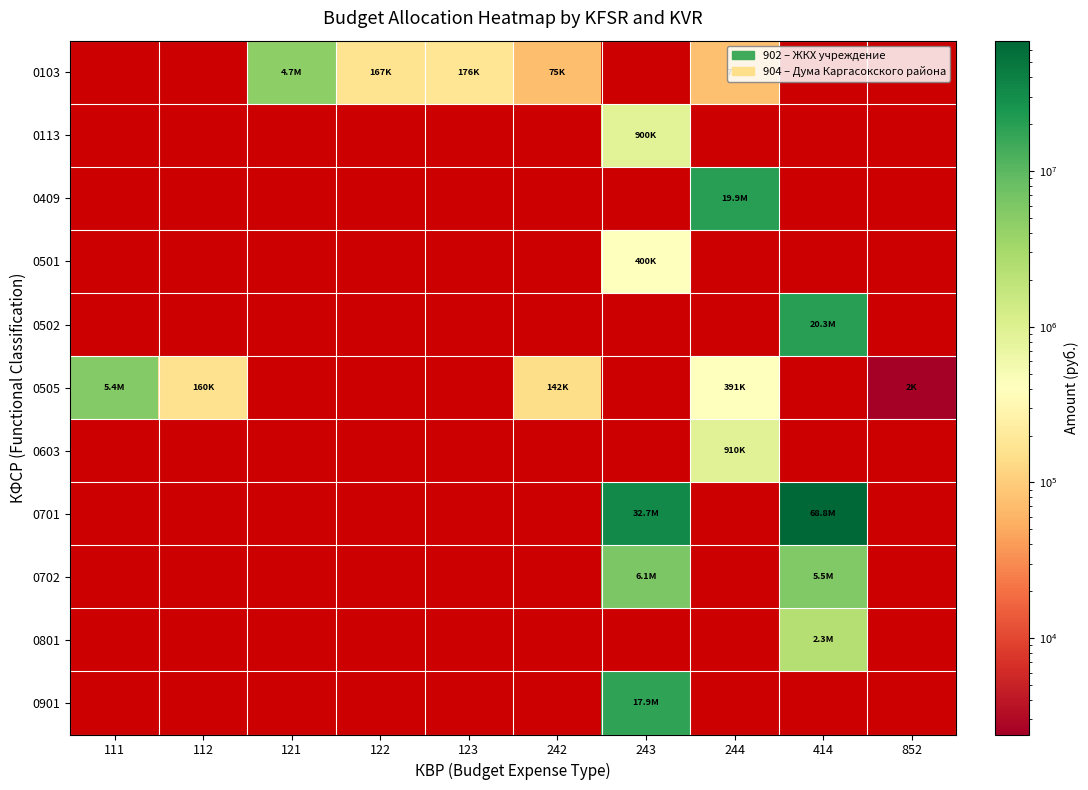

At 121, list the series in order from largest to smallest.

0103, 0113, 0409, 0501, 0502, 0505, 0603, 0701, 0702, 0801, 0901